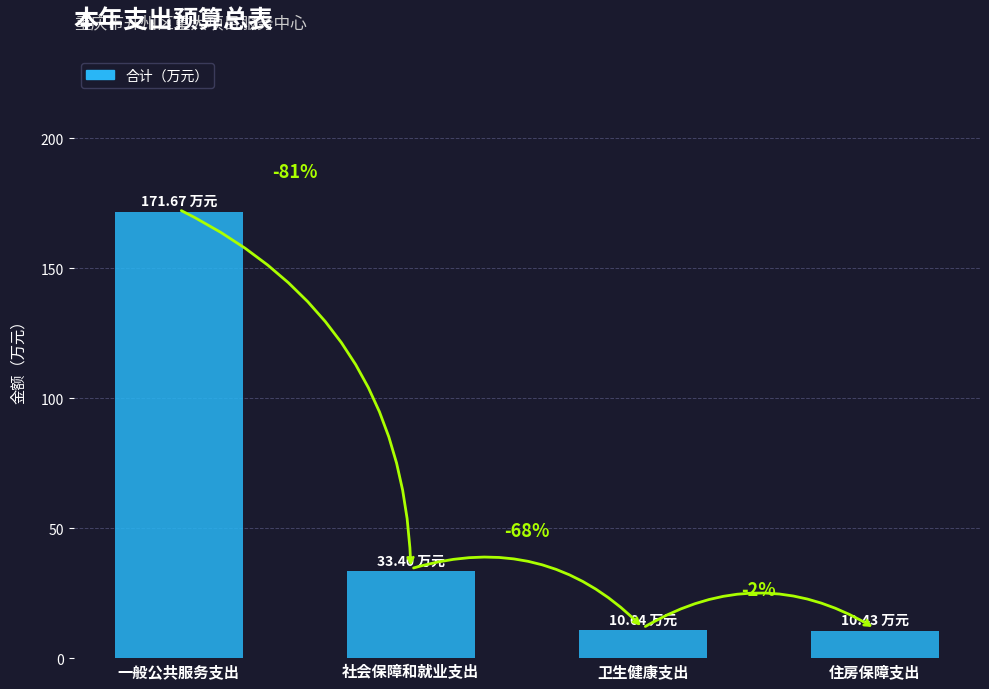

Does the chart contain any negative values?

No